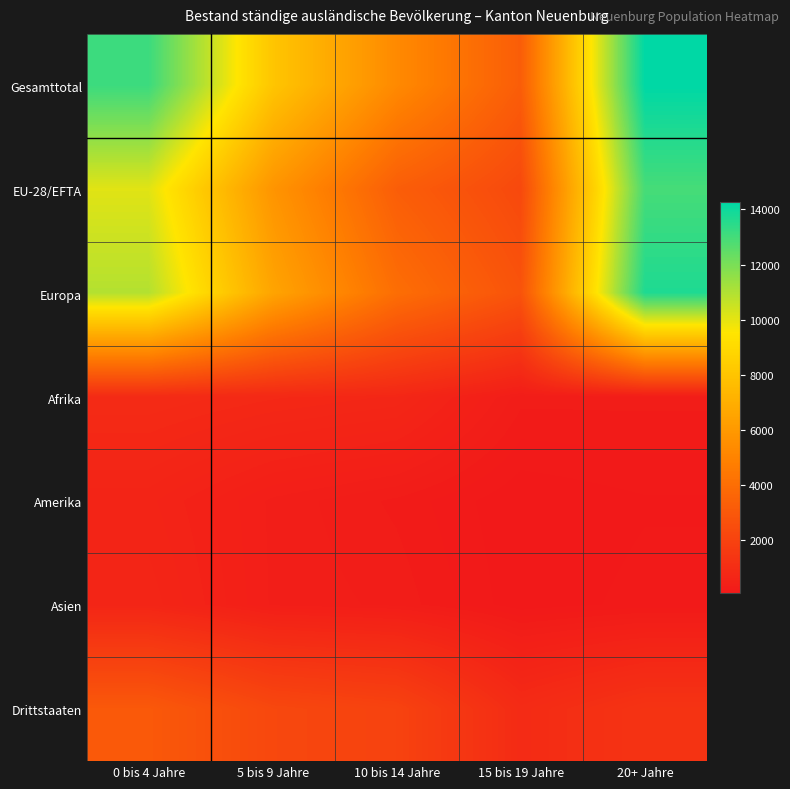

What is the minimum value shown in the chart?

87